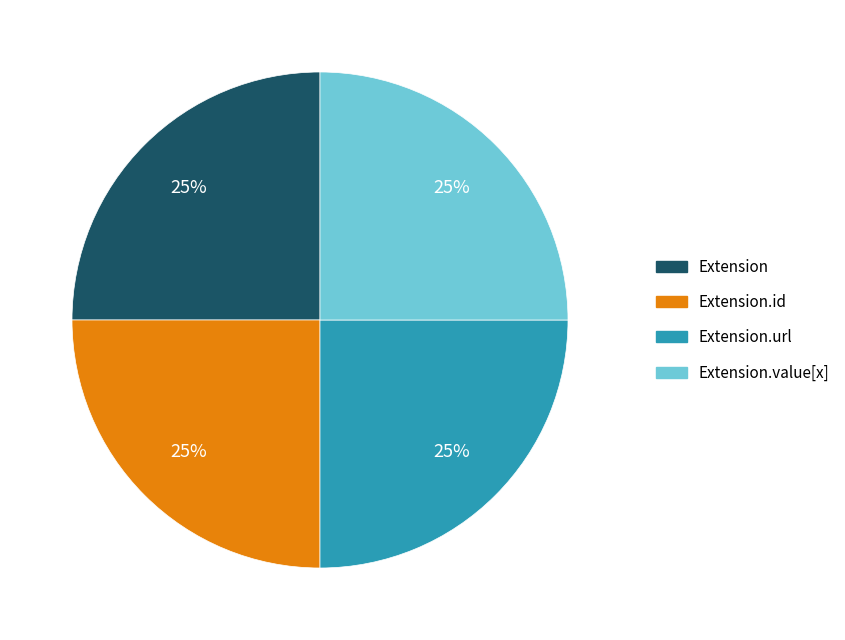

Count the number of slices in the pie.

4